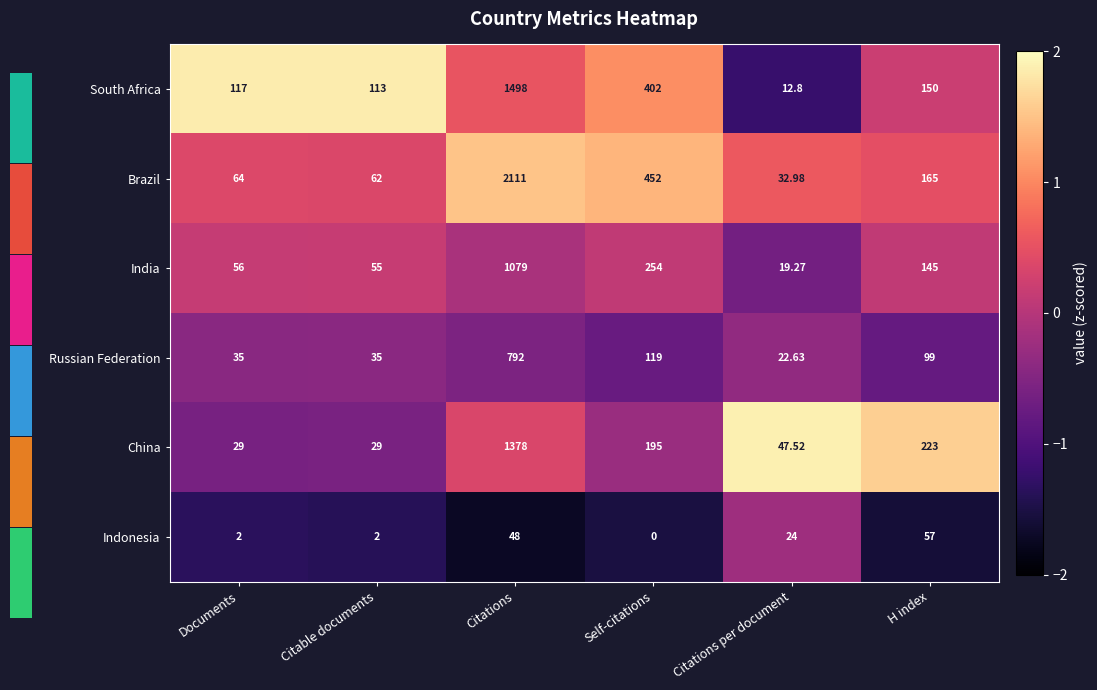

Which series has the largest total across all categories?

Brazil